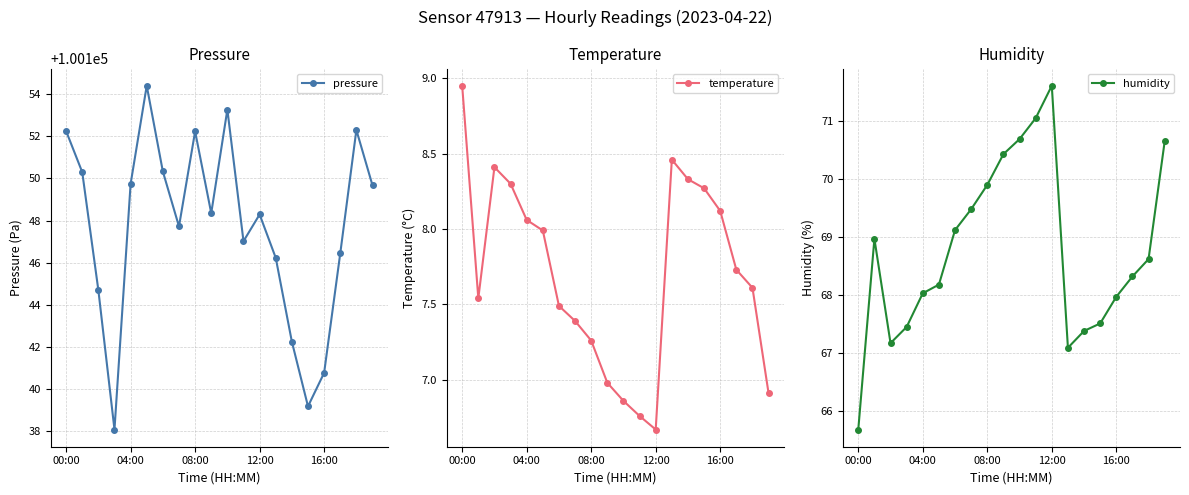

The humidity series shows 45.4 at 08:00. True or false?

False